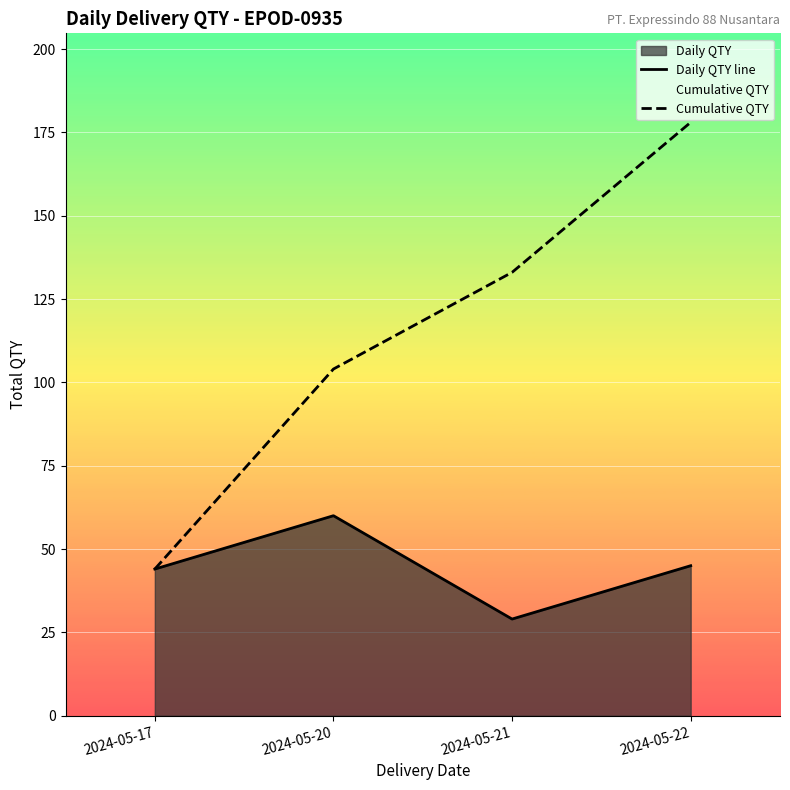

At how many categories does at least one series exceed 45?

3